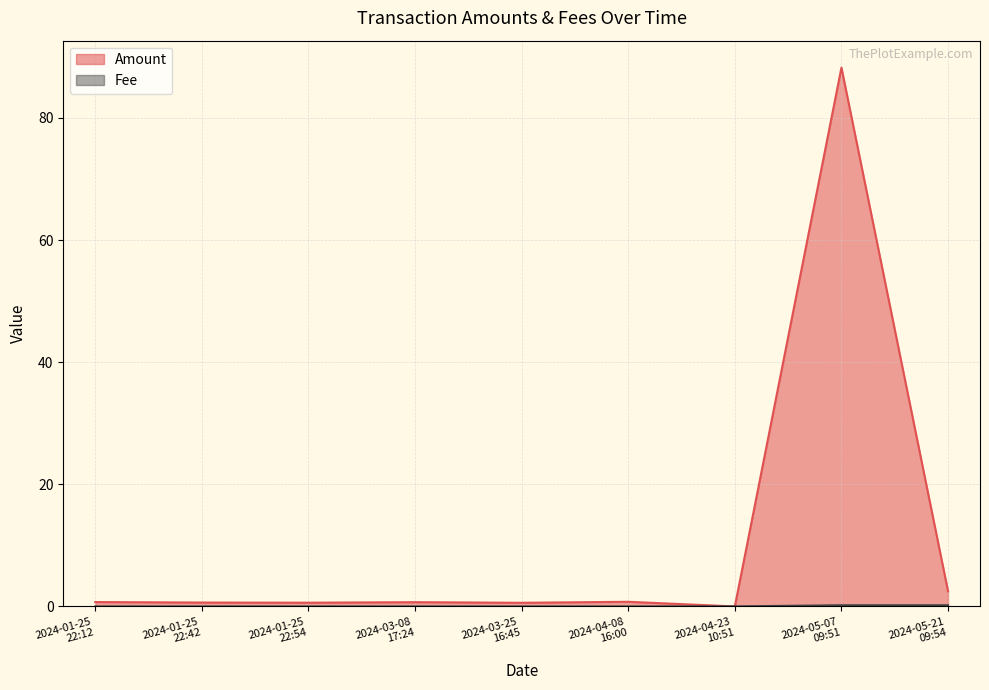

Count the number of data series in this chart.

2